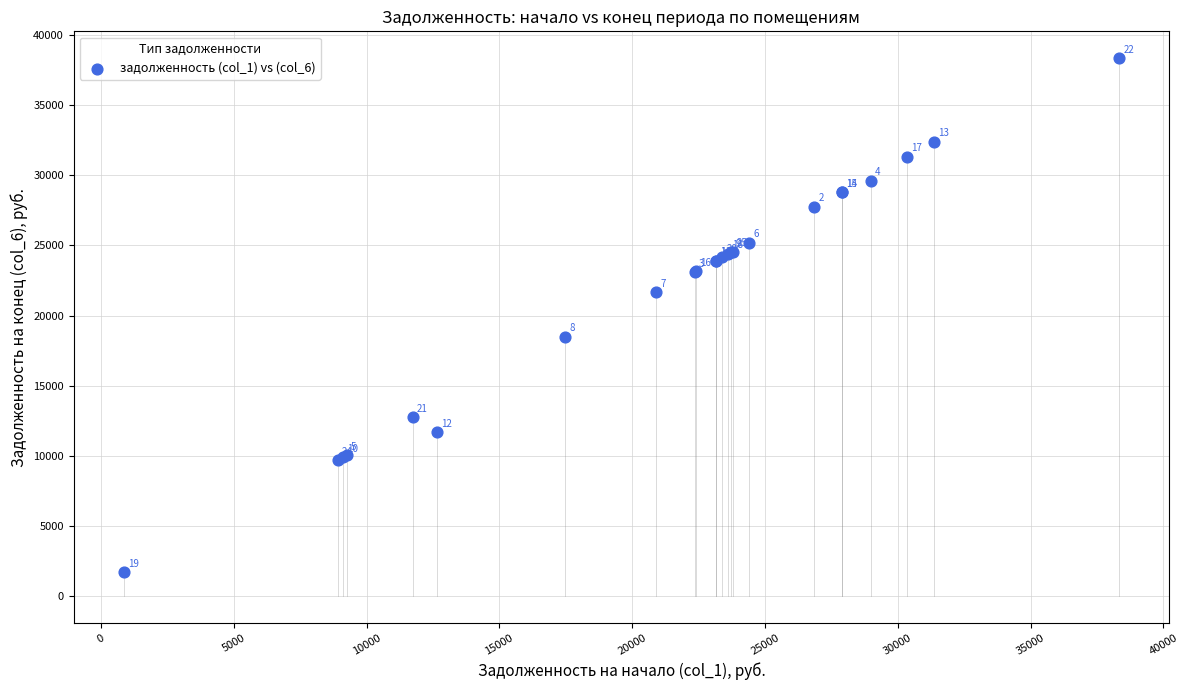

What Y value in the scatter plot is closest to 20016?

18490.1